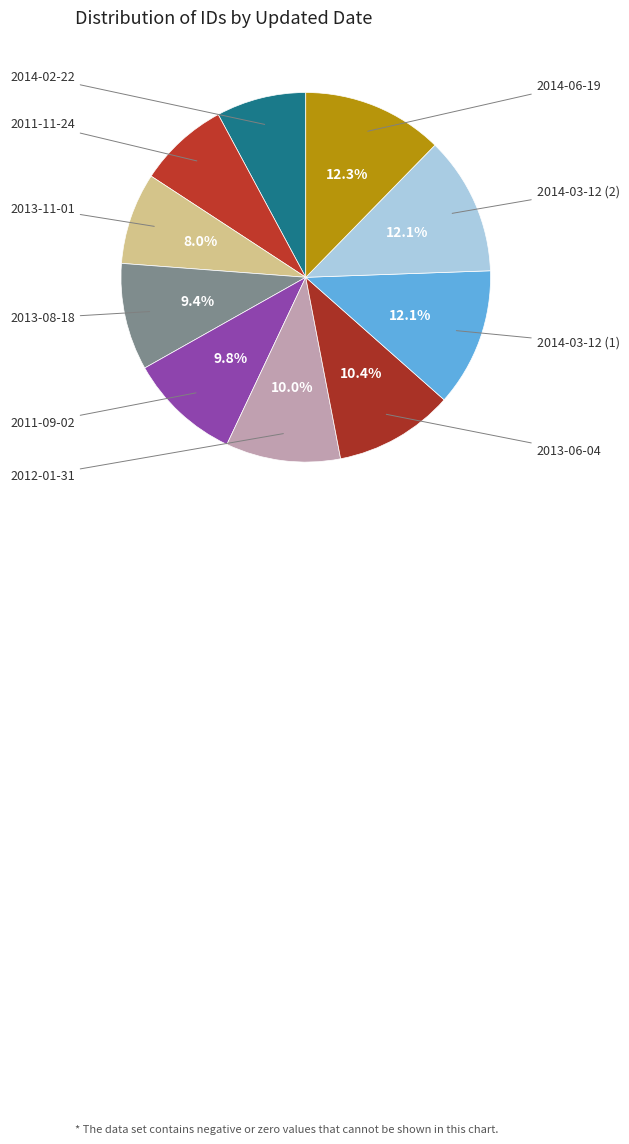

How many slices are in this pie chart?

10